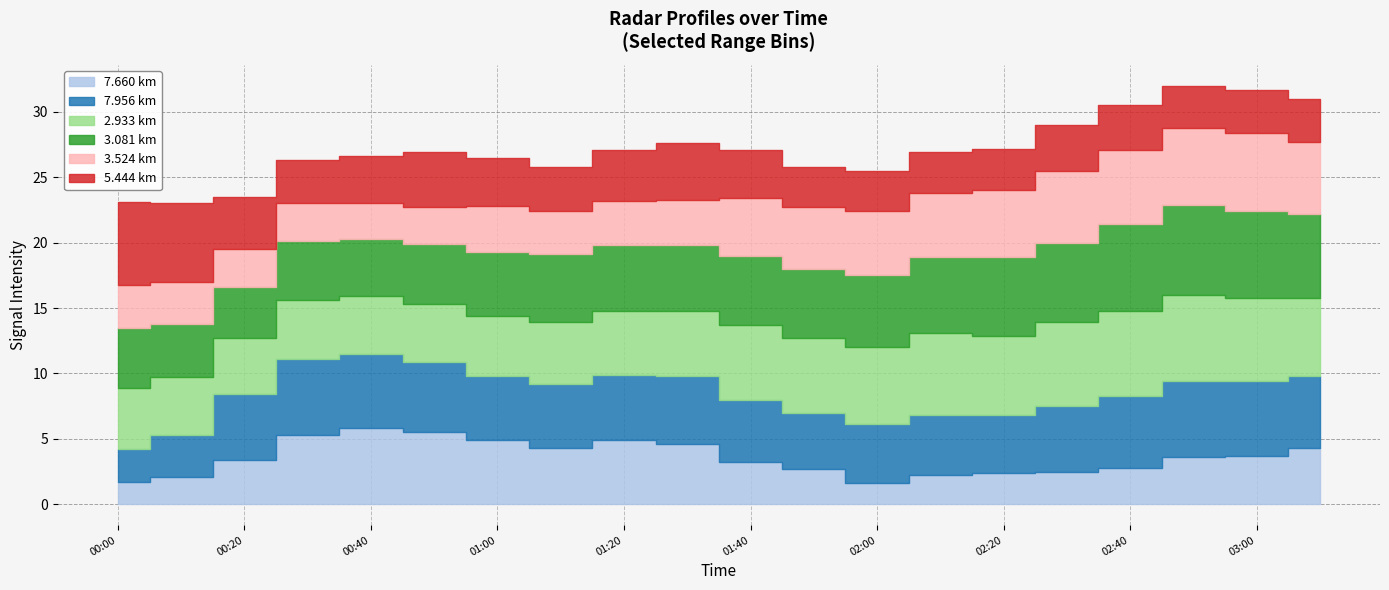

What are all the series names shown in the legend?

7.660, 7.956, 2.933, 3.081, 3.524, 5.444